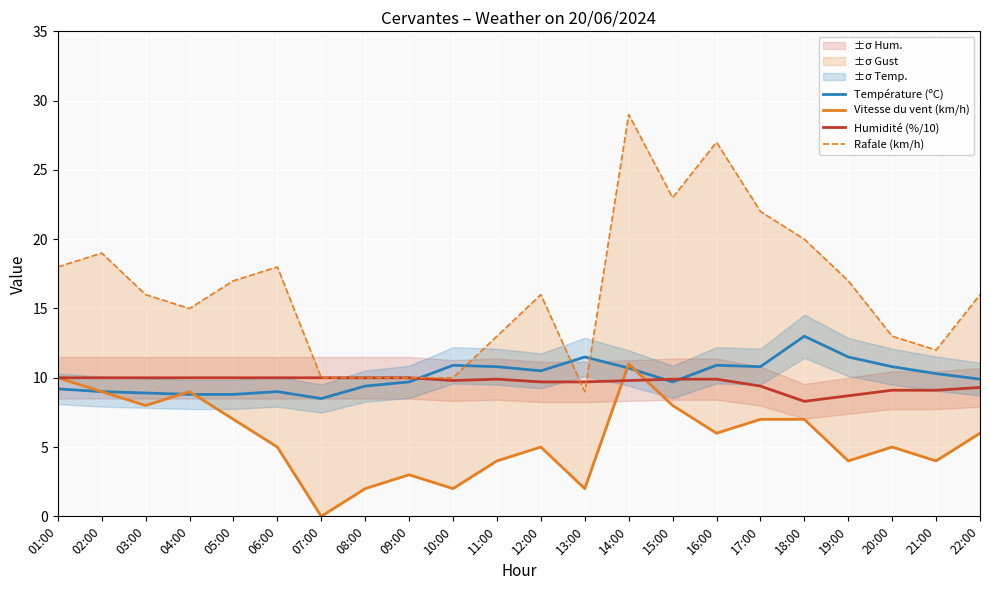

Which category has the lowest value across all series?

07:00